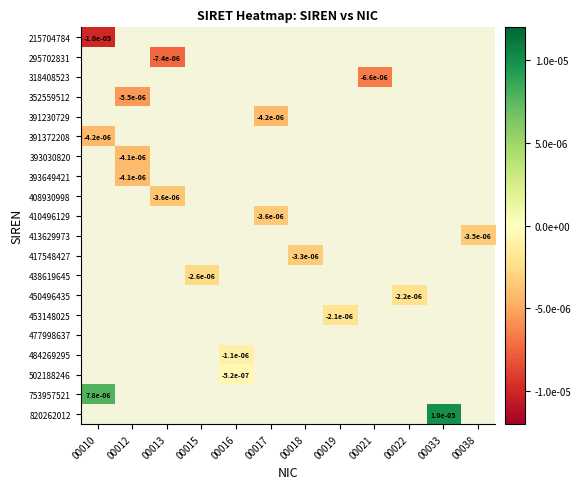

At how many categories does at least one series exceed 0?

2